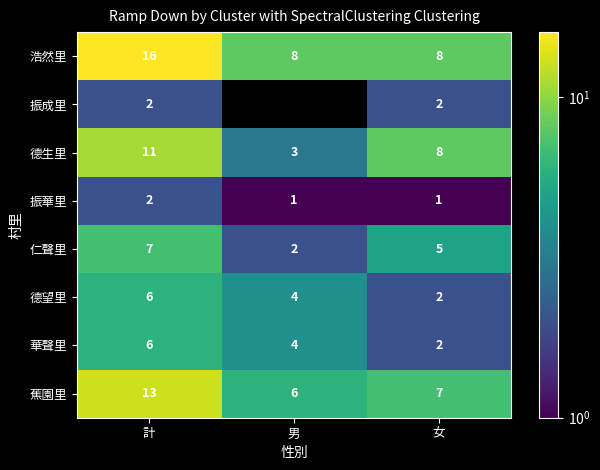

Rank the categories by 華聲里 value from lowest to highest.

女, 男, 計